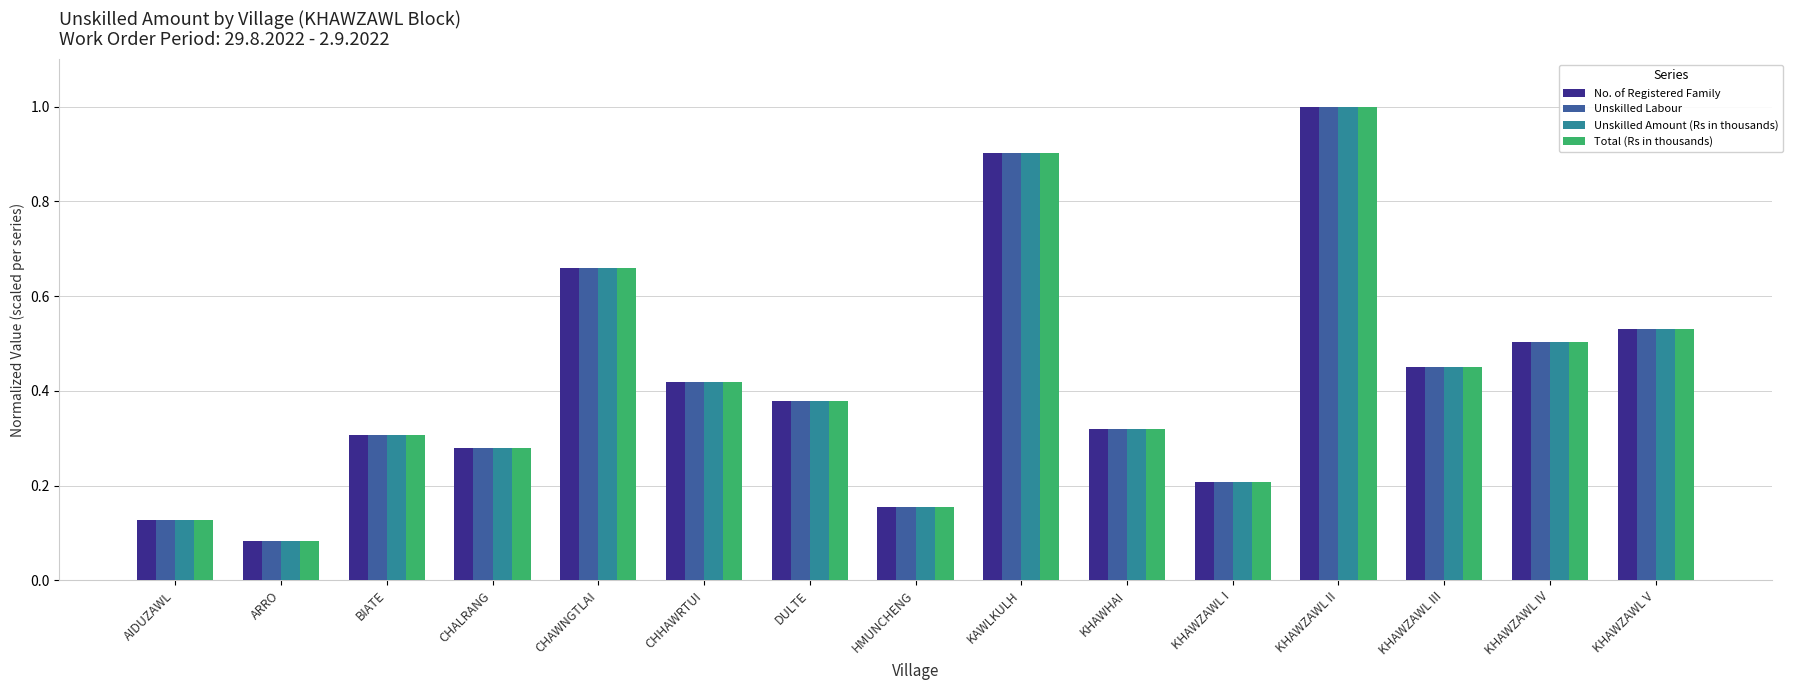

Which label corresponds to the largest value in the chart?

KHAWZAWL II